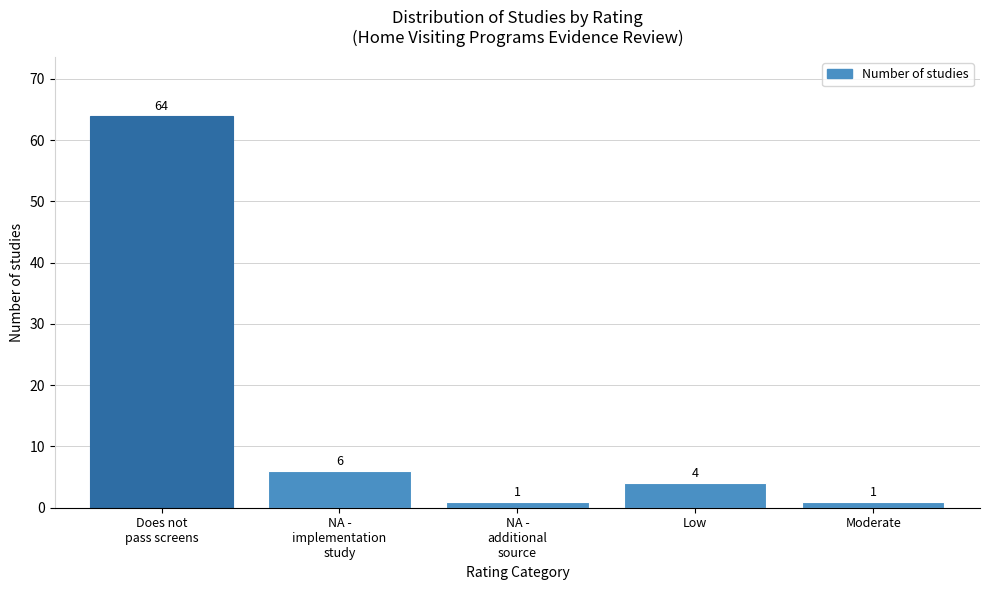

Reading left to right, list all the values displayed in this chart.

64	6	1	4	1